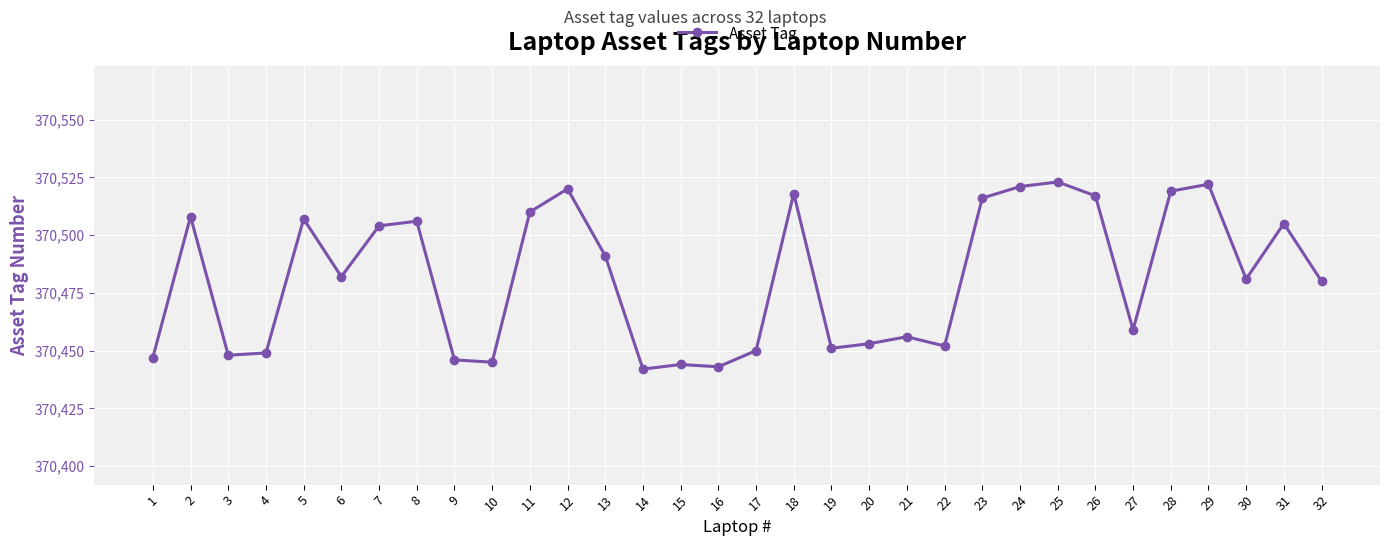

What is the value of the 27th point from the left?

370459